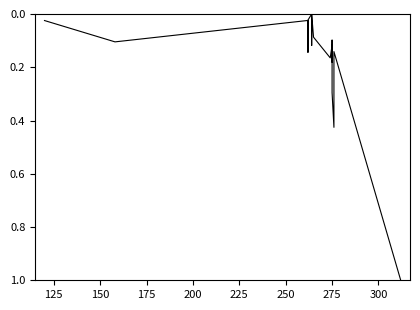

How many points are lower than both their immediate neighbors (excluding endpoints)?

6